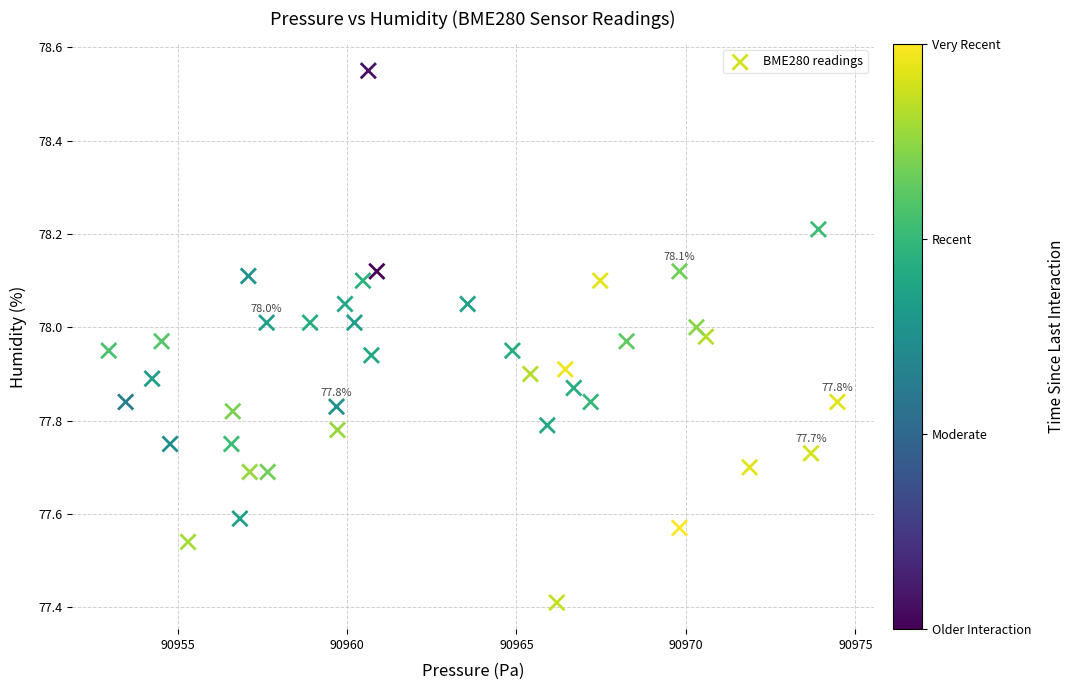

What Y value in the scatter plot is closest to 77?

77.4